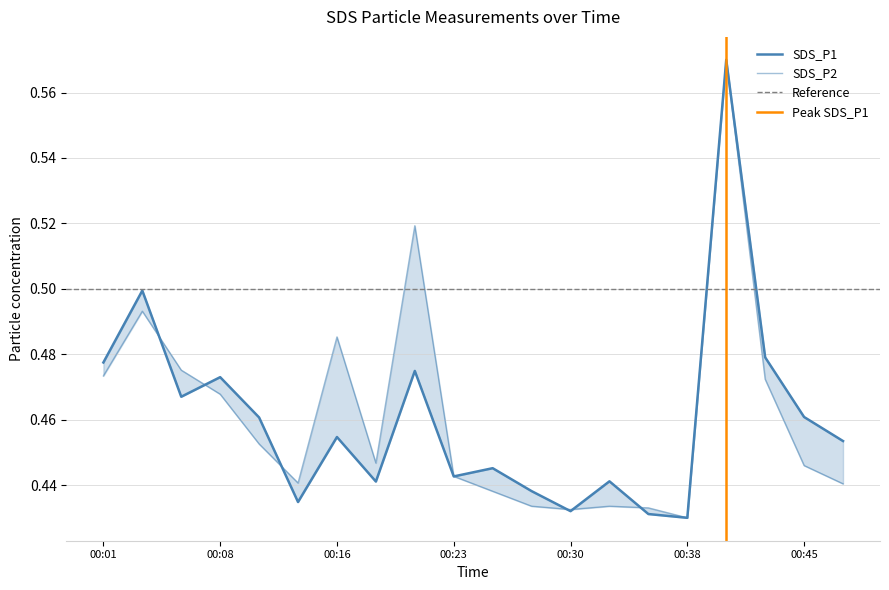

True or false: SDS_P2 has a value of 0.6 at 00:13.

False